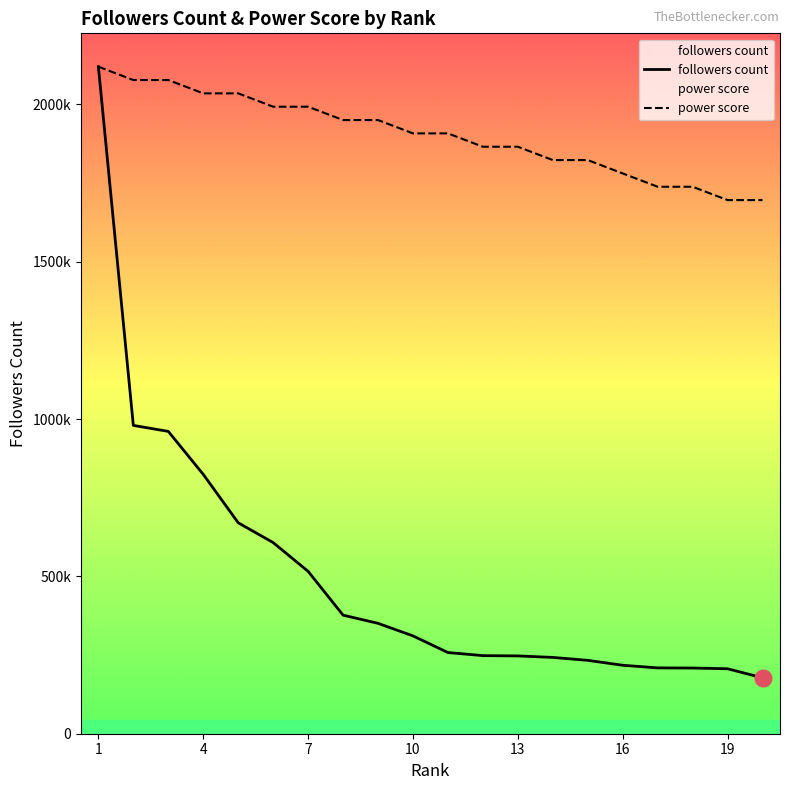

What is the value of the power score point at the 2nd from the left?

2077589.2